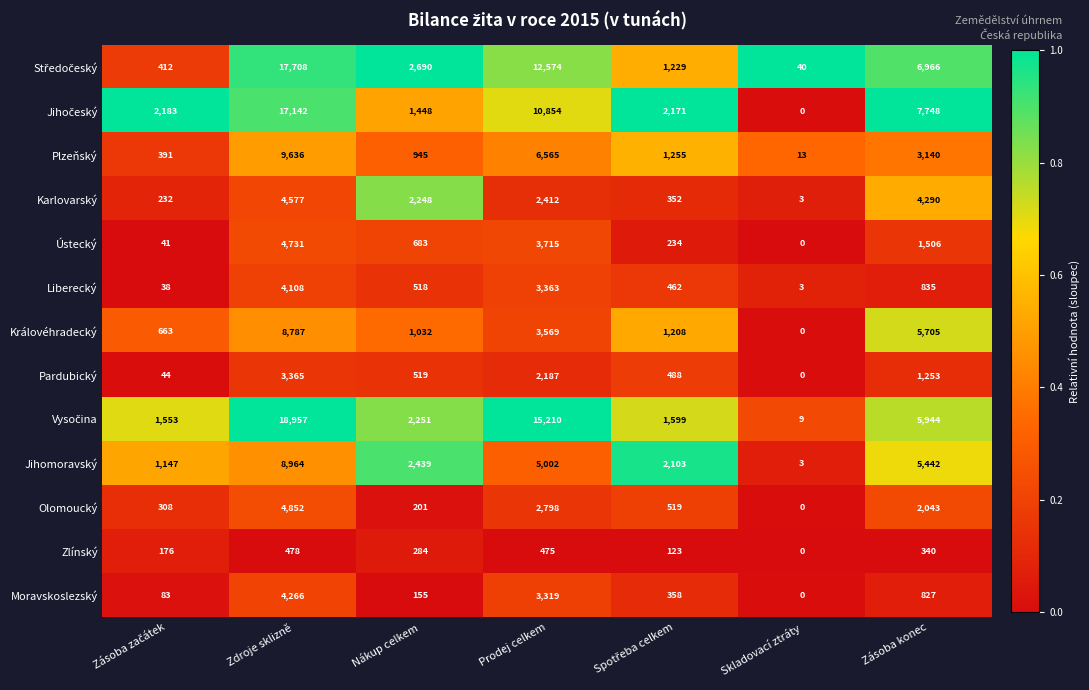

What is the difference between the maximum and minimum values in the Olomoucký series?

4852